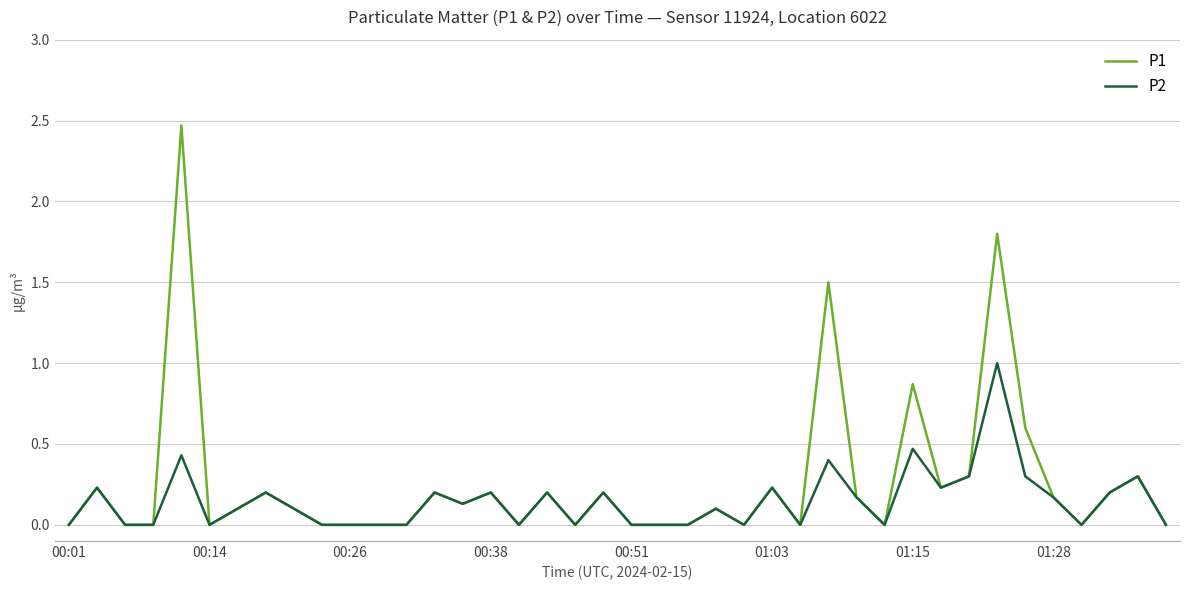

List the series in order of their peak value, lowest first.

P2, P1